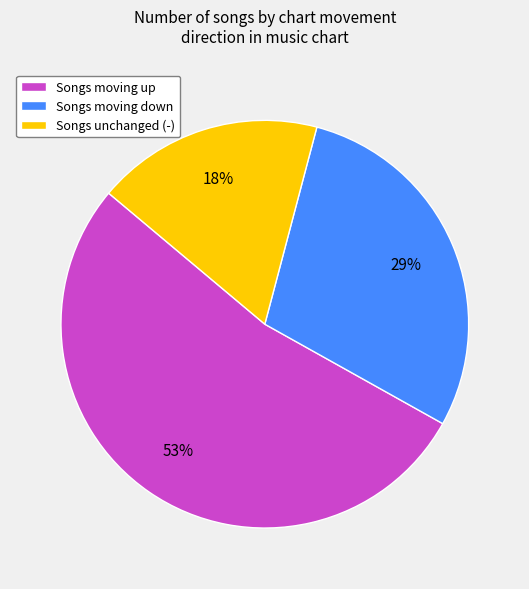

Which slice is the smallest?

Songs unchanged (-)